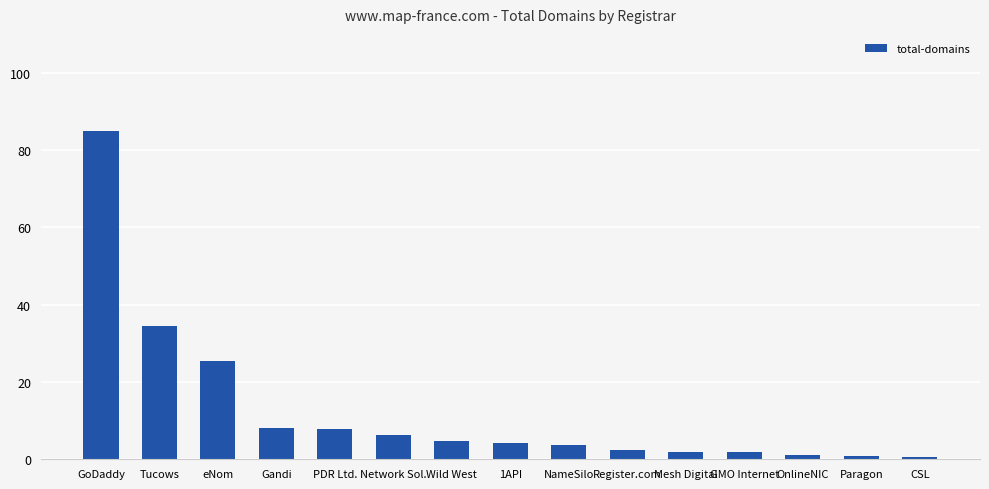

What is the minimum value shown in the chart?

0.5